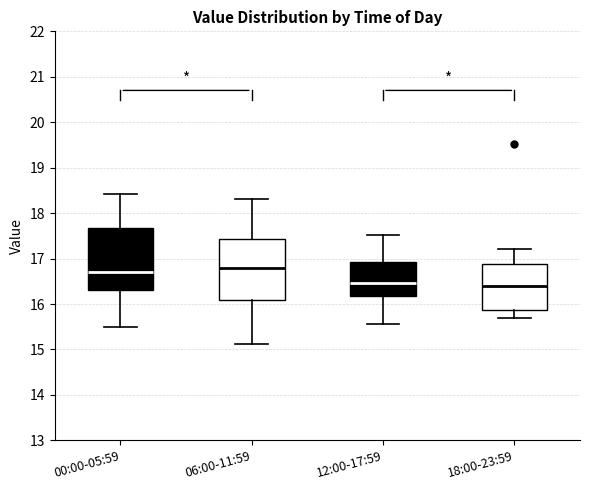

Reading left to right, read every box against the y-axis: the position of its median line, the range the box covers, and the ends of its whiskers. The values are not printed on the chart, so give them approximately, as read against the axis.

00:00-05:59: median 16.7, box 16.3 to 17.7, whiskers 15.5 to 18.4
06:00-11:59: median 16.8, box 16.1 to 17.4, whiskers 15.1 to 18.3
12:00-17:59: median 16.5, box 16.2 to 16.9, whiskers 15.6 to 17.5
18:00-23:59: median 16.4, box 15.9 to 16.9, whiskers 15.7 to 17.2